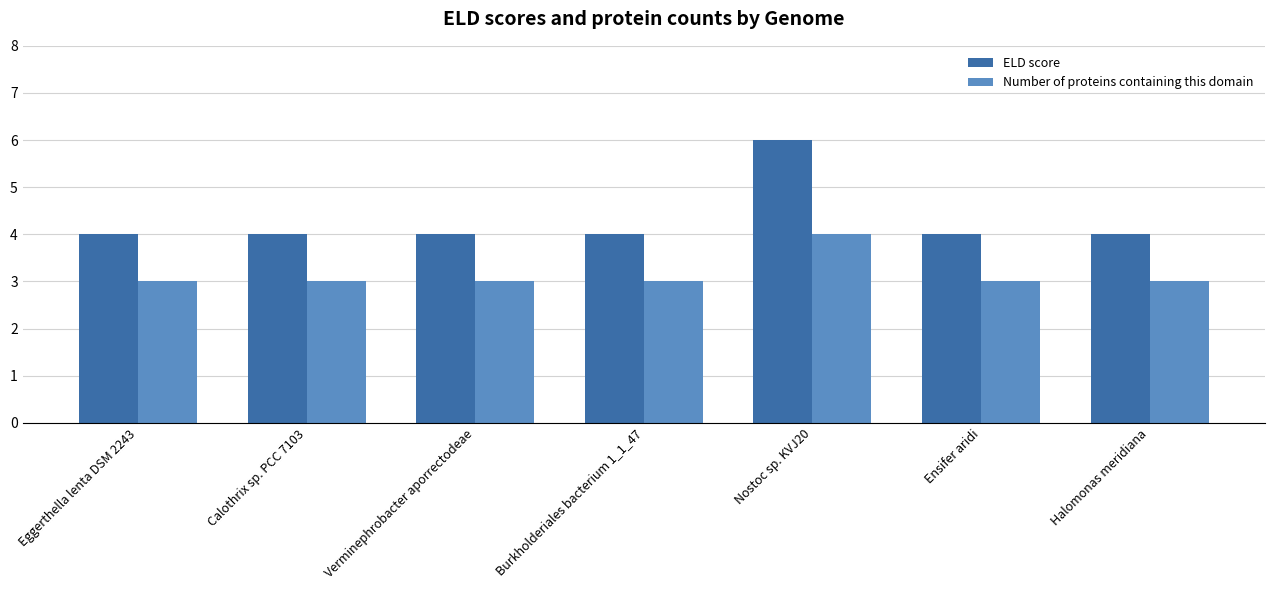

What is the minimum value for ELD score?

4